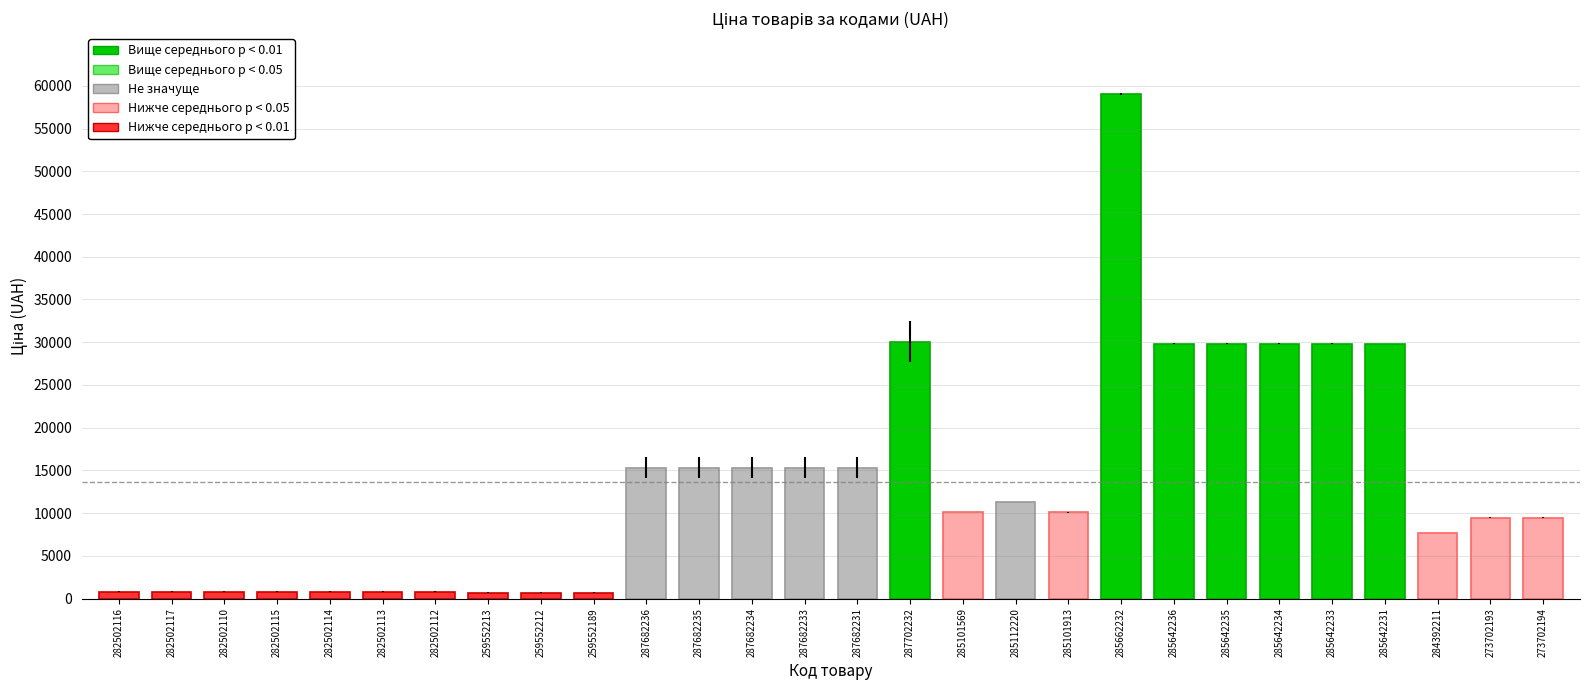

Approximately how many times larger is the value at 259552212 compared to 282502114?

0.8